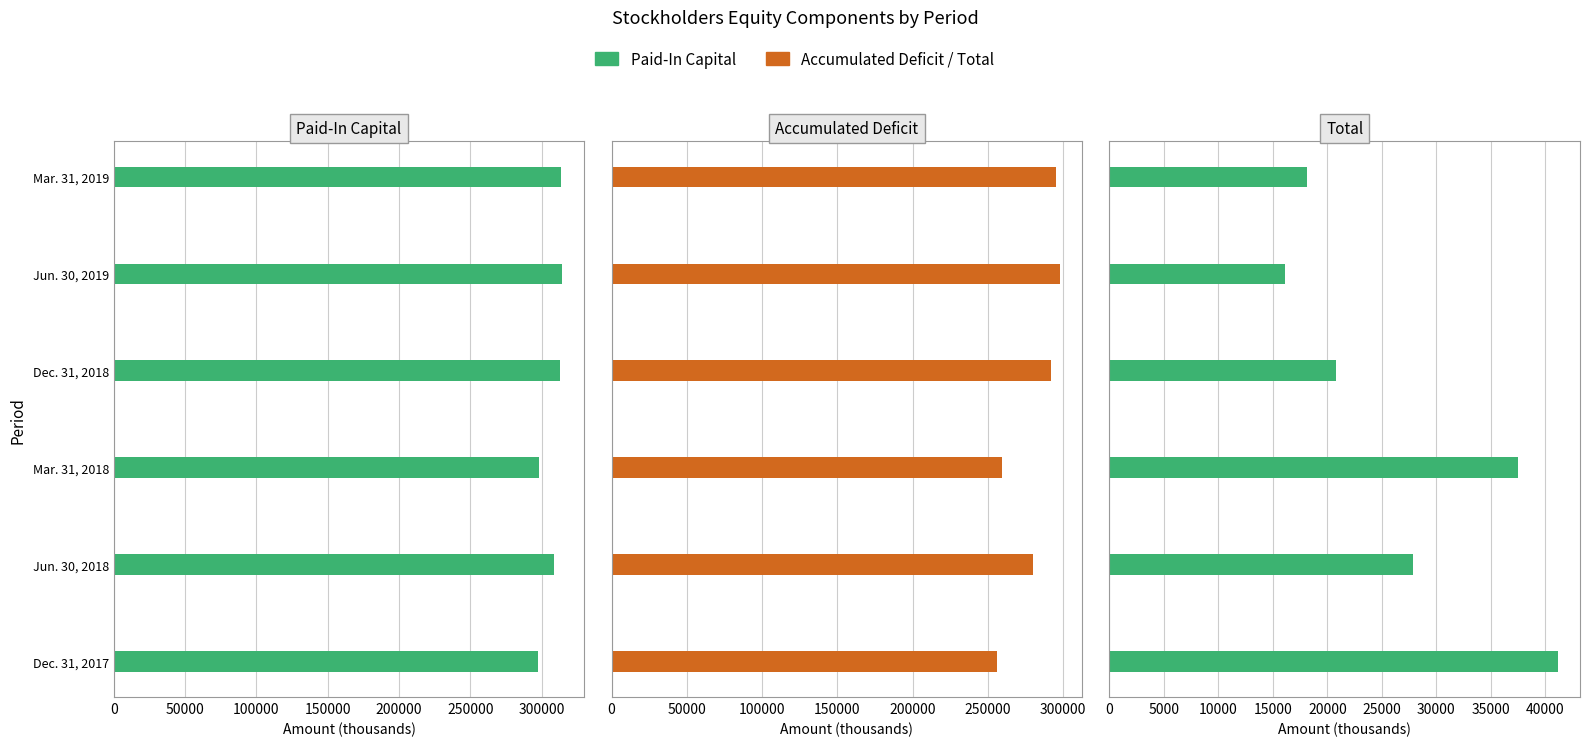

Is the value of Accumulated Deficit at 250000 greater than the value of Paid-In Capital at 200000?

No